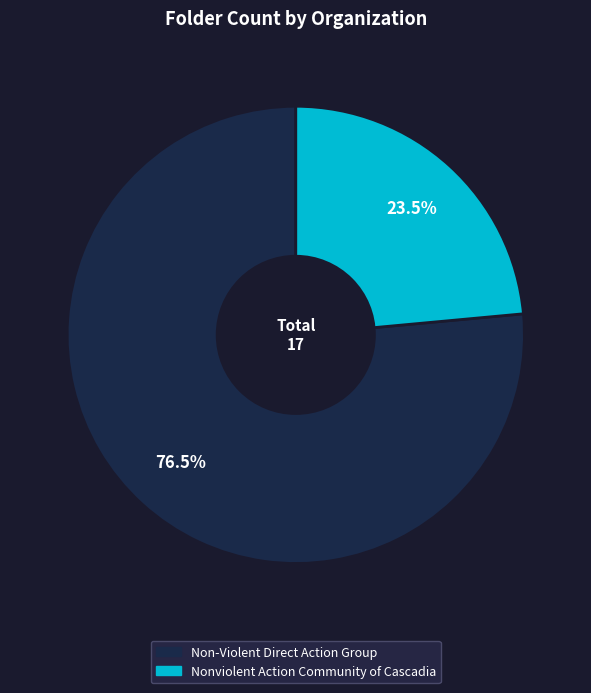

Which slice represents more than half of the pie?

Non-Violent Direct Action Group